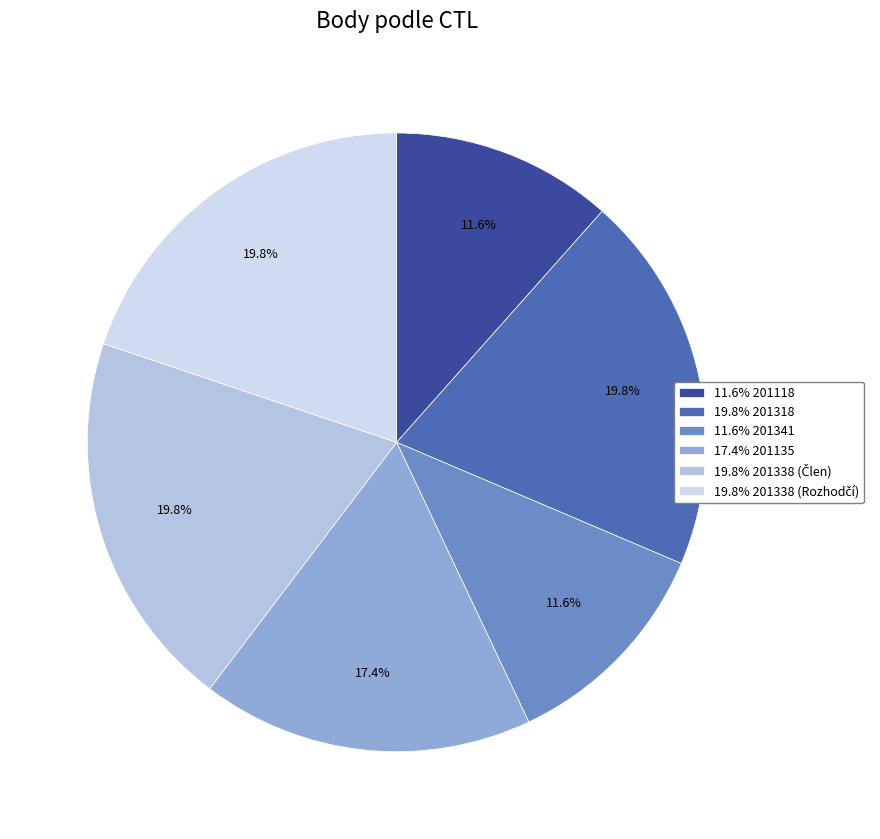

How many slices are in this pie chart?

6